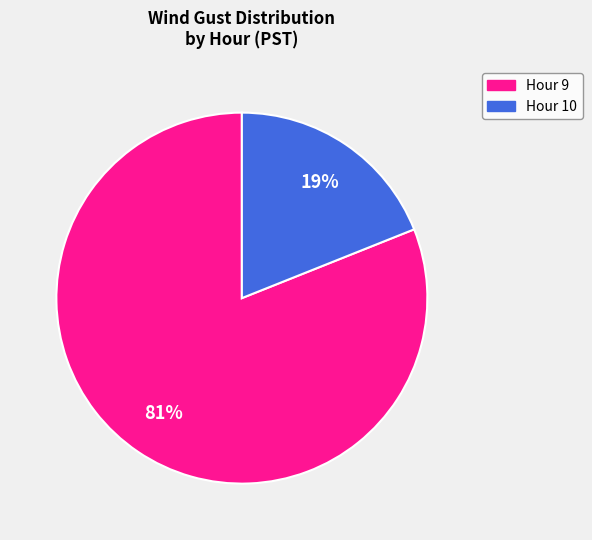

Is the sum of Hour 9 and Hour 10 greater than half?

Yes